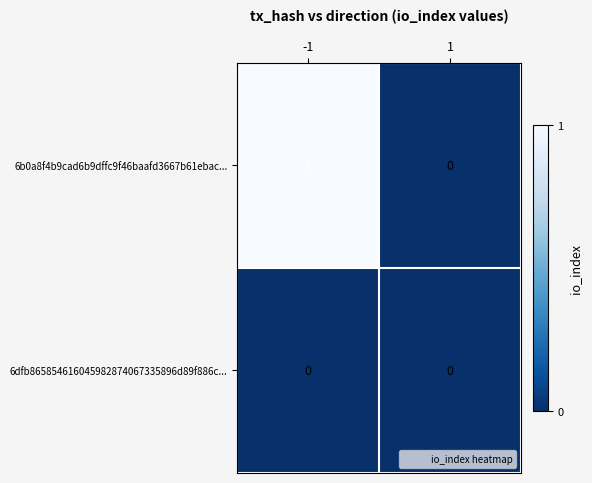

What is the total value across all series at -1?

1